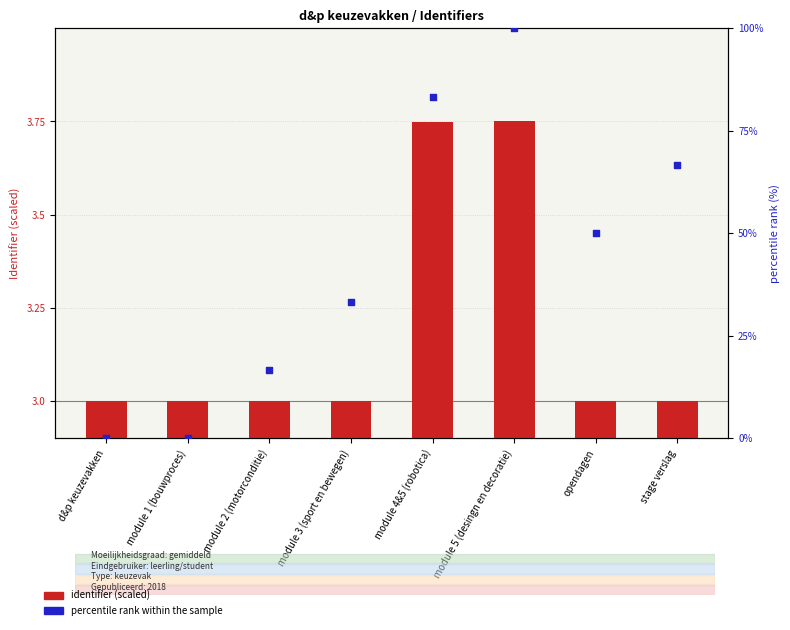

At which category is the sum across all series the highest?

module 5 (desingn en decoratie)